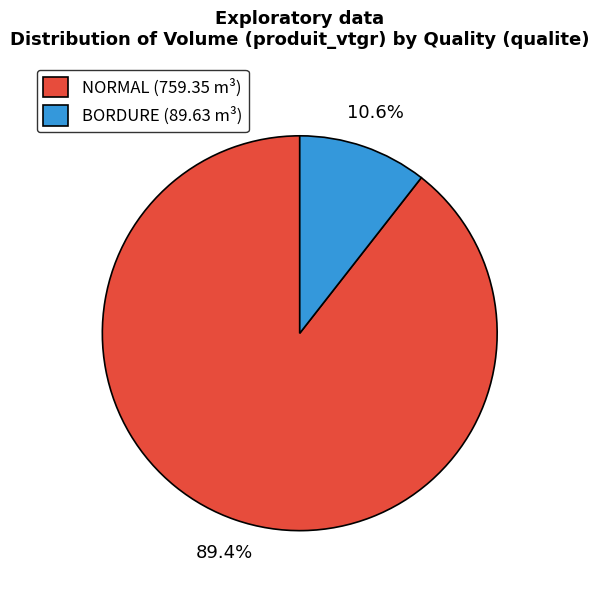

Which category has the smallest portion of the pie?

BORDURE (89.63 m³)